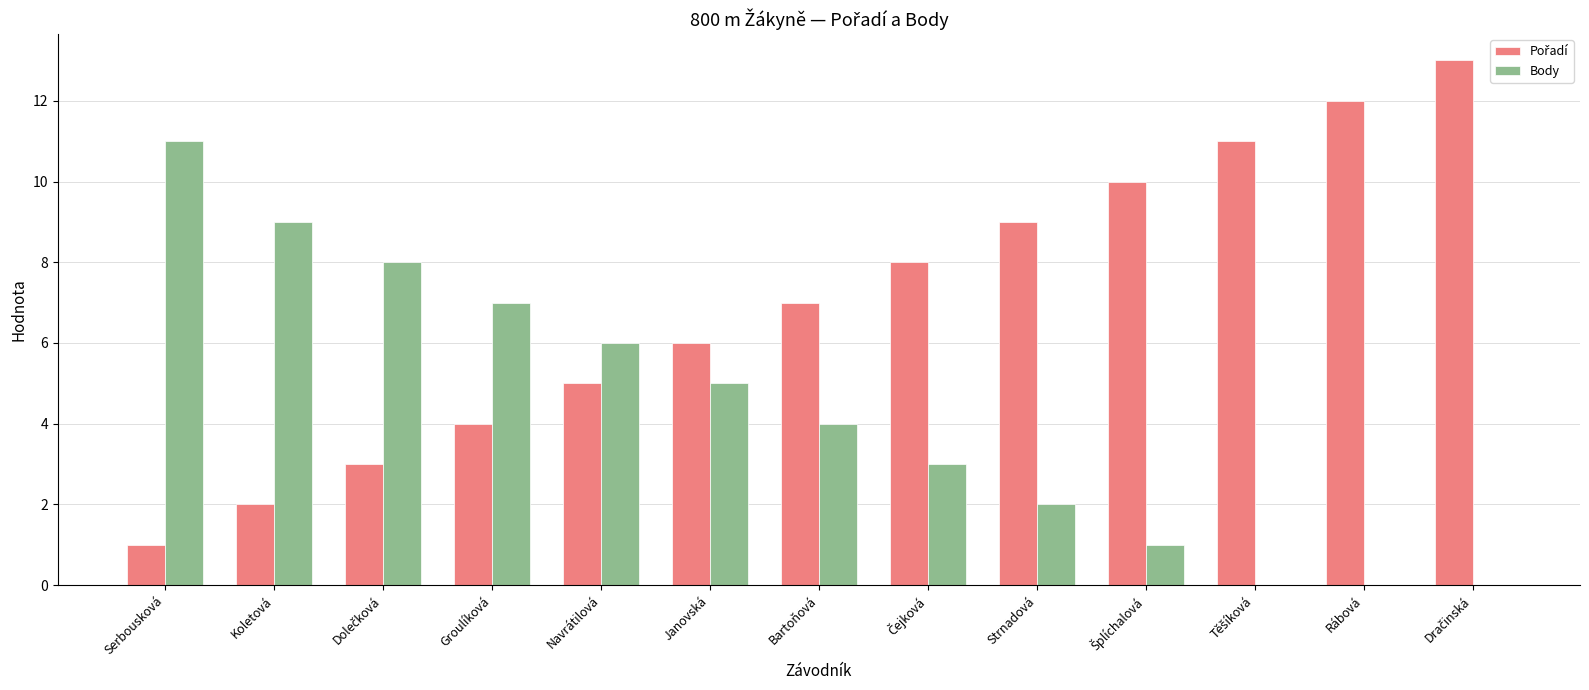

Is it true that Body equals 7 at Janovská?

False